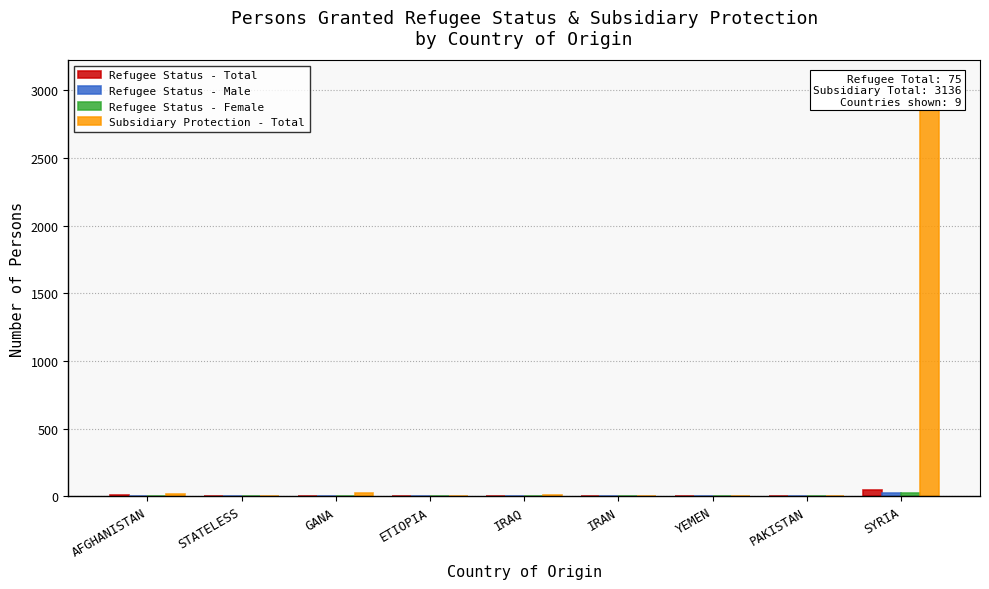

At IRAN, list the series in order from largest to smallest.

Subsidiary Protection - Total, Refugee Status - Total, Refugee Status - Male, Refugee Status - Female